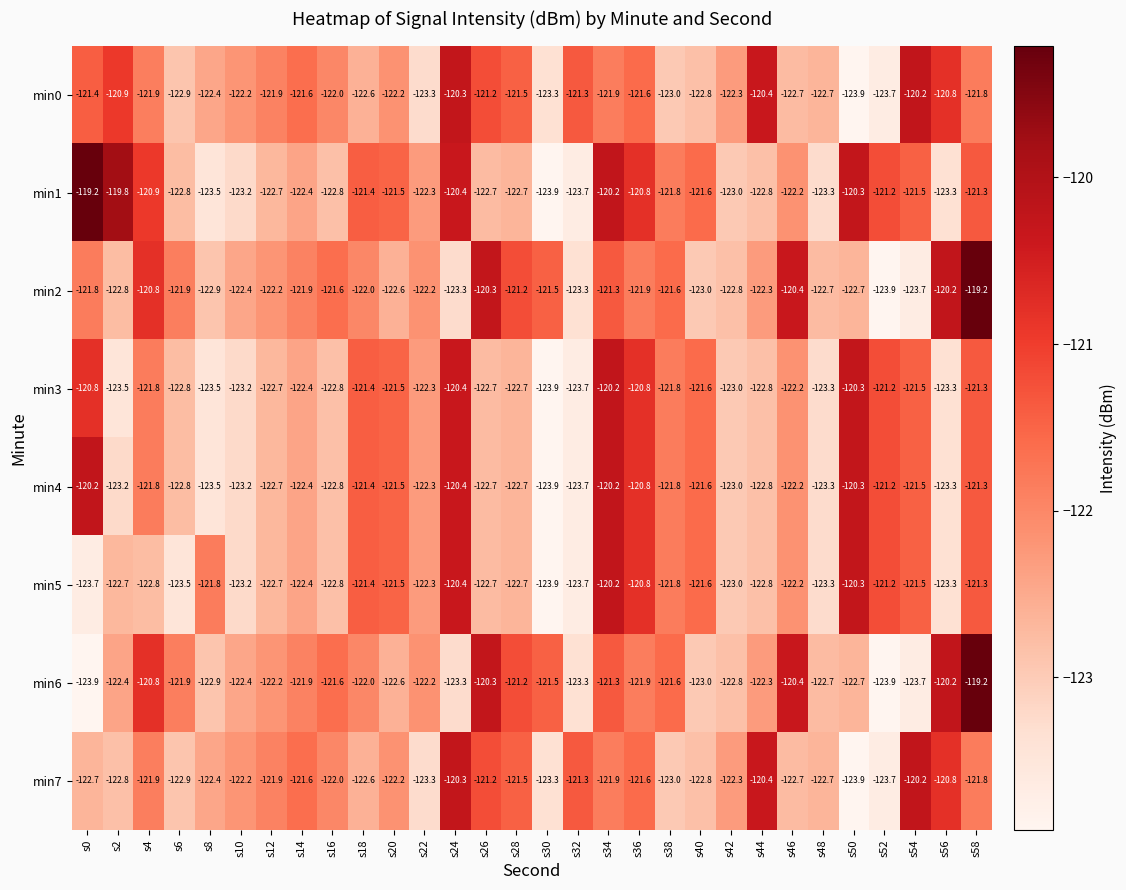

Which series has the largest total across all categories?

min1